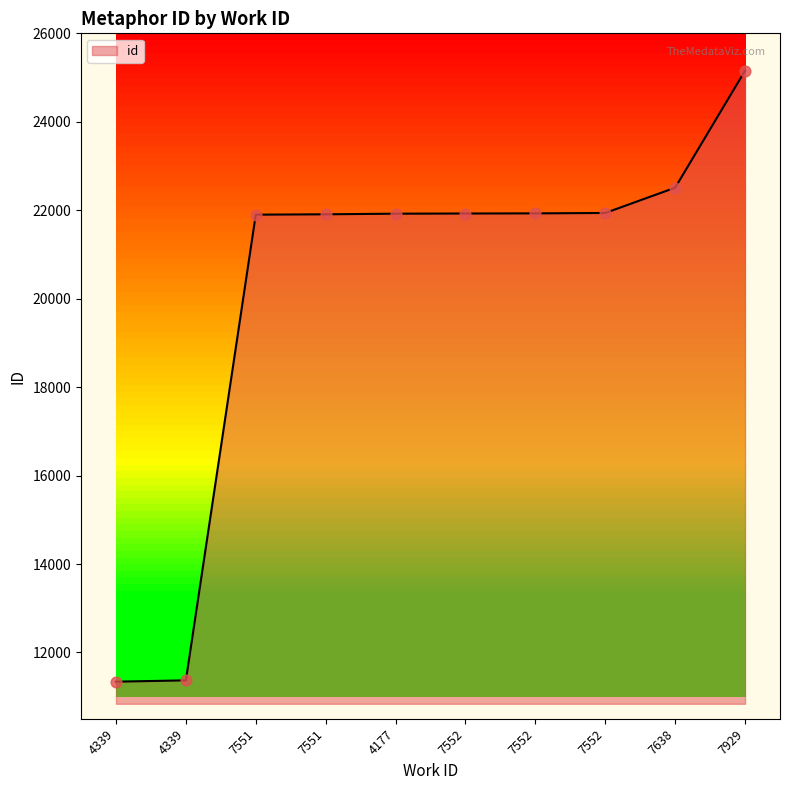

Is this an area chart (filled region under the line)?

Yes